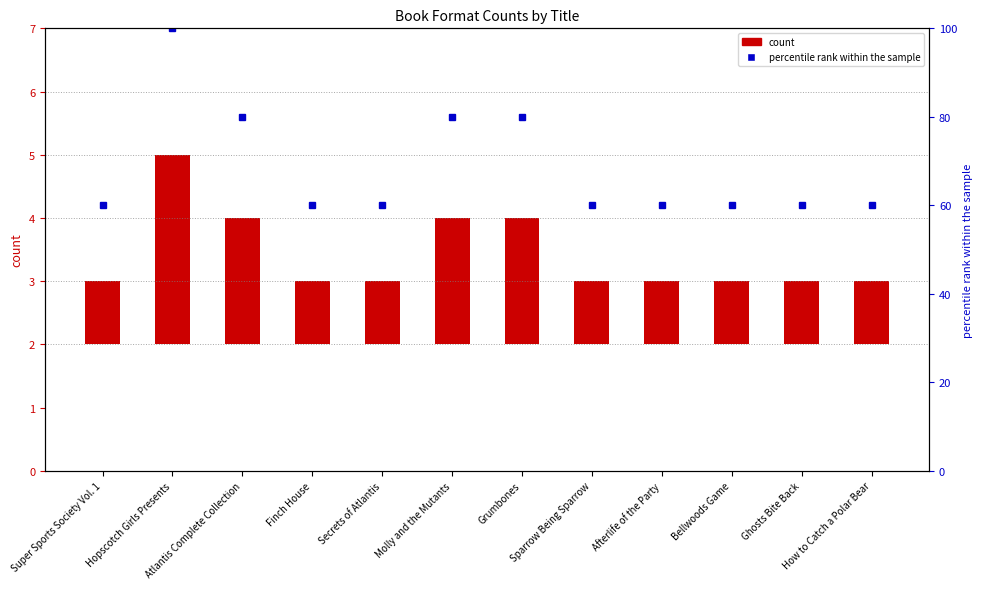

At which label is percentile rank within the sample closest to 80?

Atlantis Complete Collection